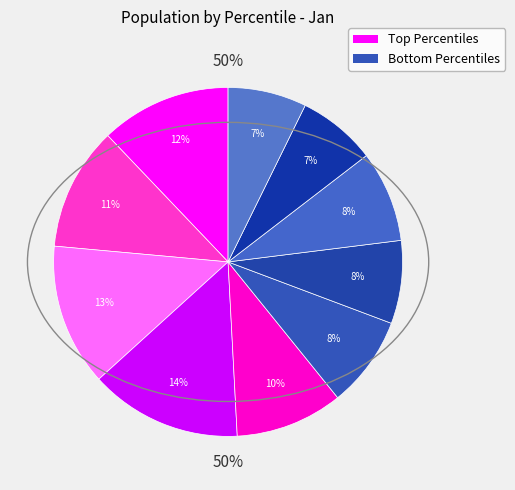

Combined, do pct95 and pct35 account for over 50%?

No